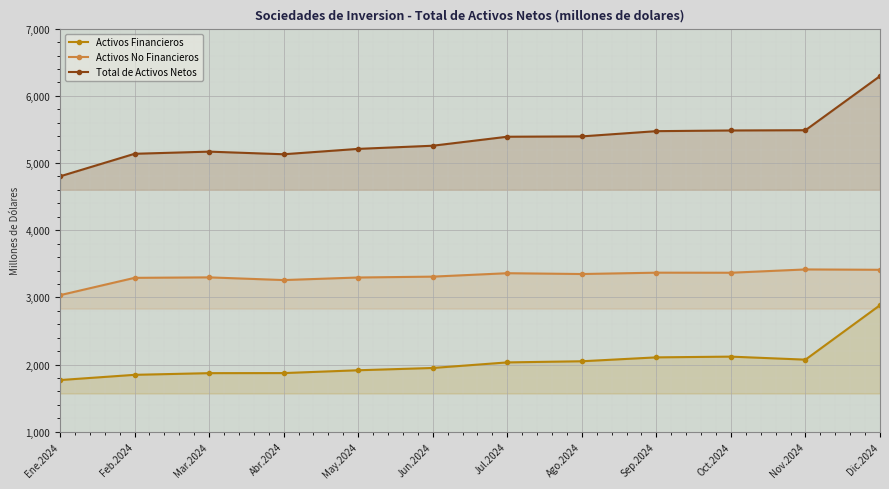

What is the approximate value of Activos No Financieros at May.2024?

3296